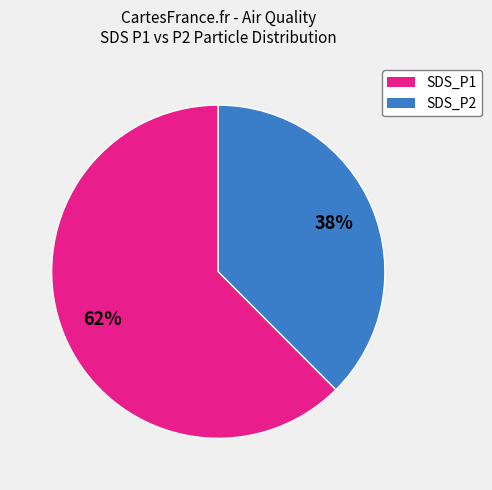

What is the largest slice in the pie chart?

SDS_P1